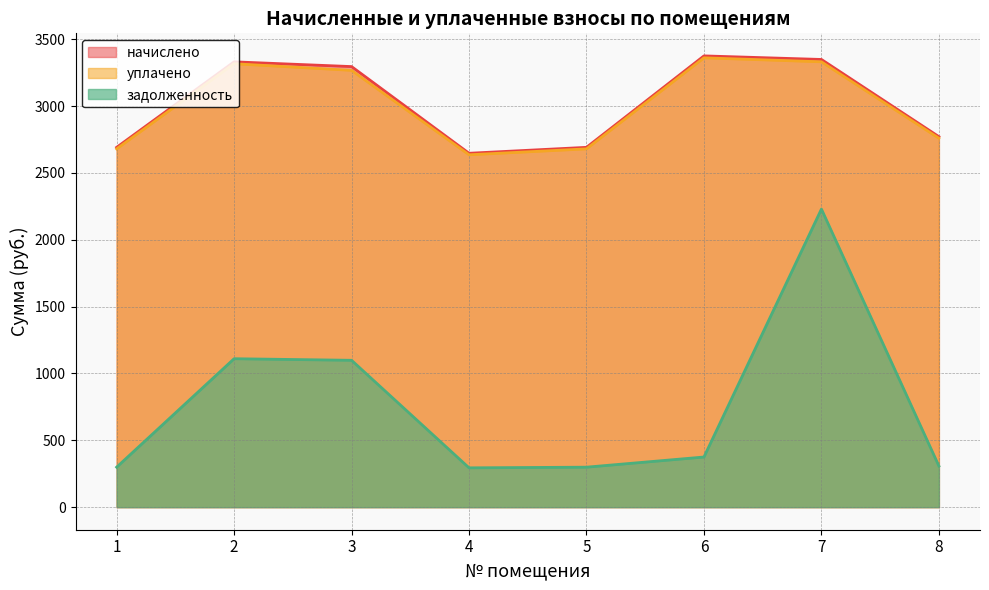

True or false: начислено and уплачено cross at least once.

False